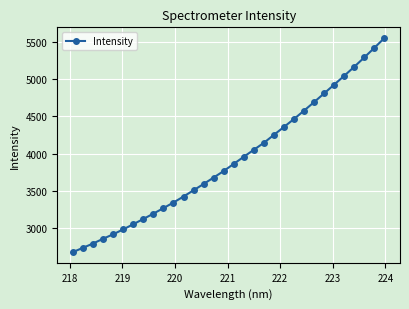

What is the average value?

3922.5